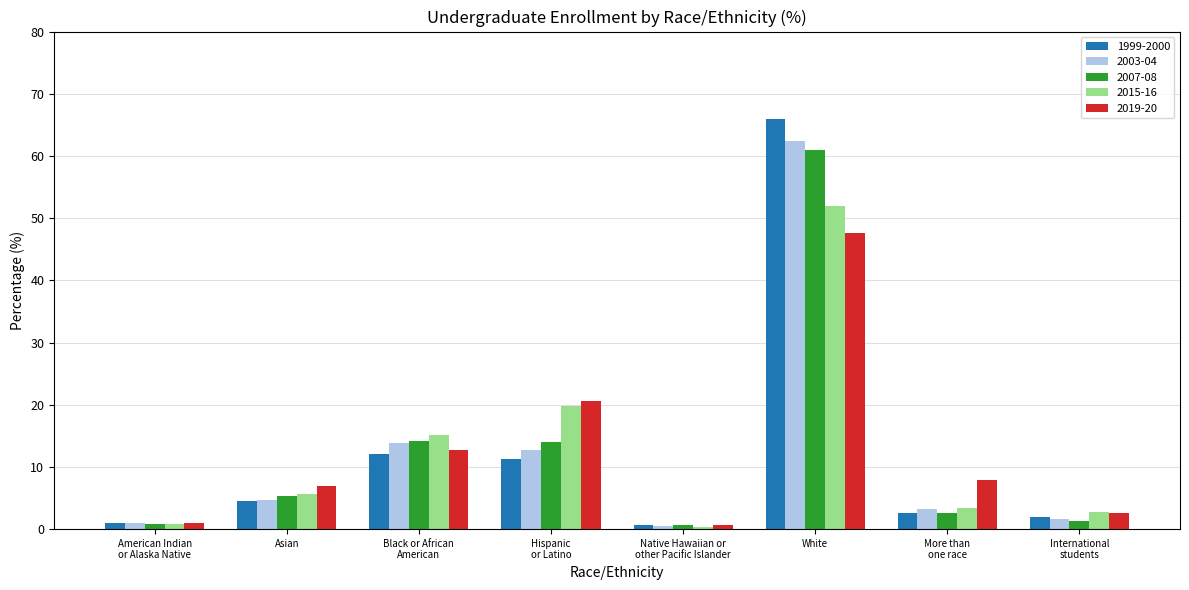

What is the value of the 2007-08 bar at the 6th from the left?

60.9